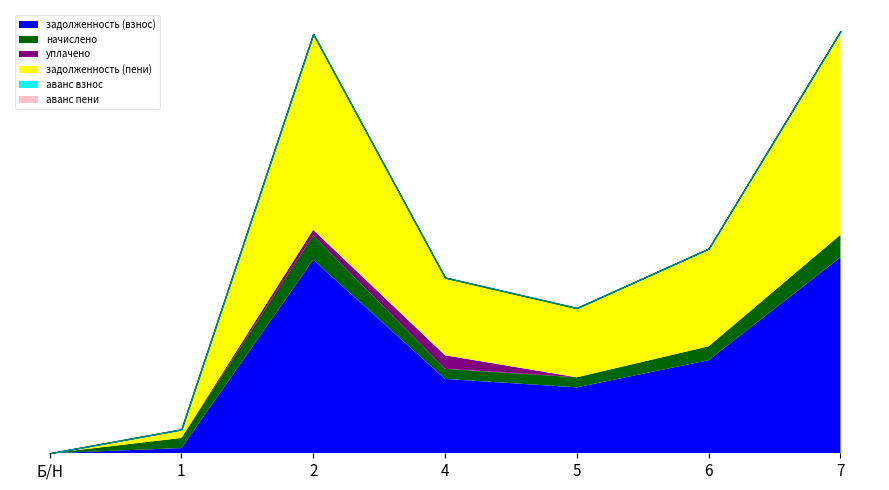

What is the label of the 7th point from the left?

7